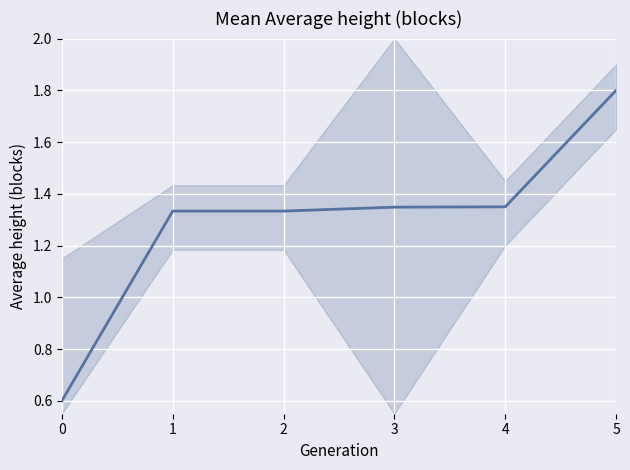

How many distinct data groups are displayed?

1